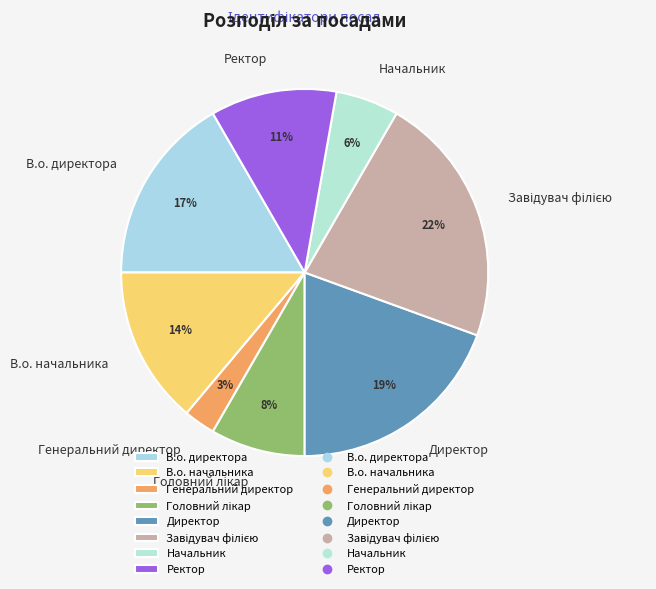

Does Генеральний директор account for over 50% of the chart?

No